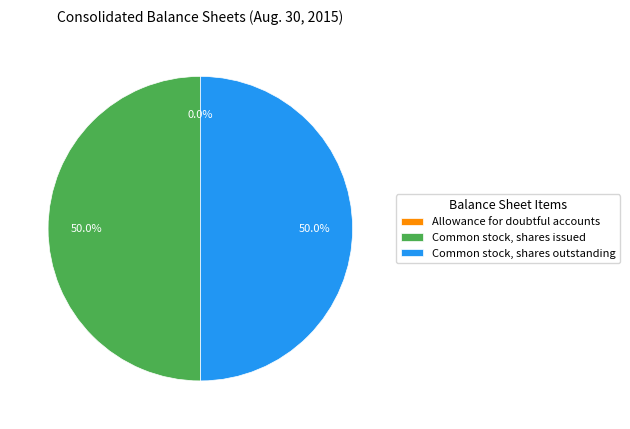

Approximately how many times larger is the value at Common stock, shares outstanding compared to Common stock, shares issued?

1.0